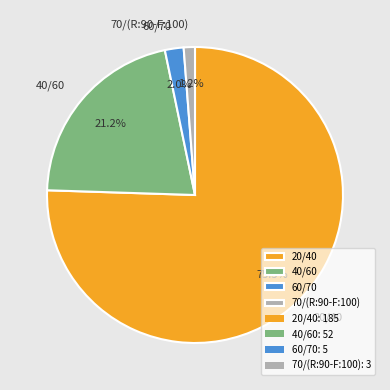

To the nearest percent, what is the difference between the largest and smallest slice percentages?

74%